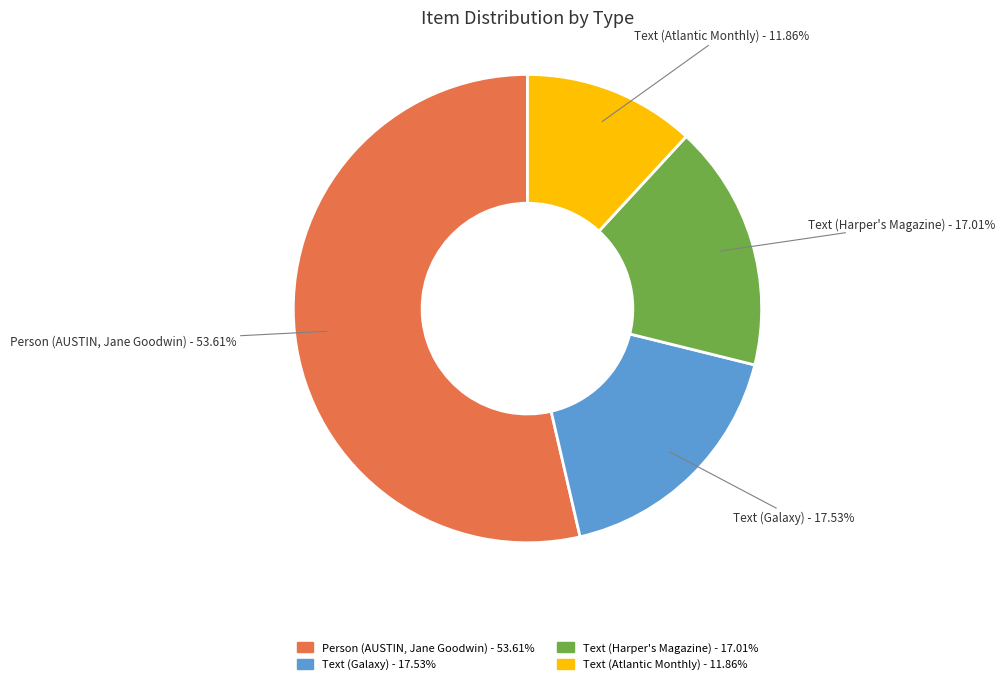

What percentage is the Text (Atlantic Monthly) slice, to the nearest percent?

12%